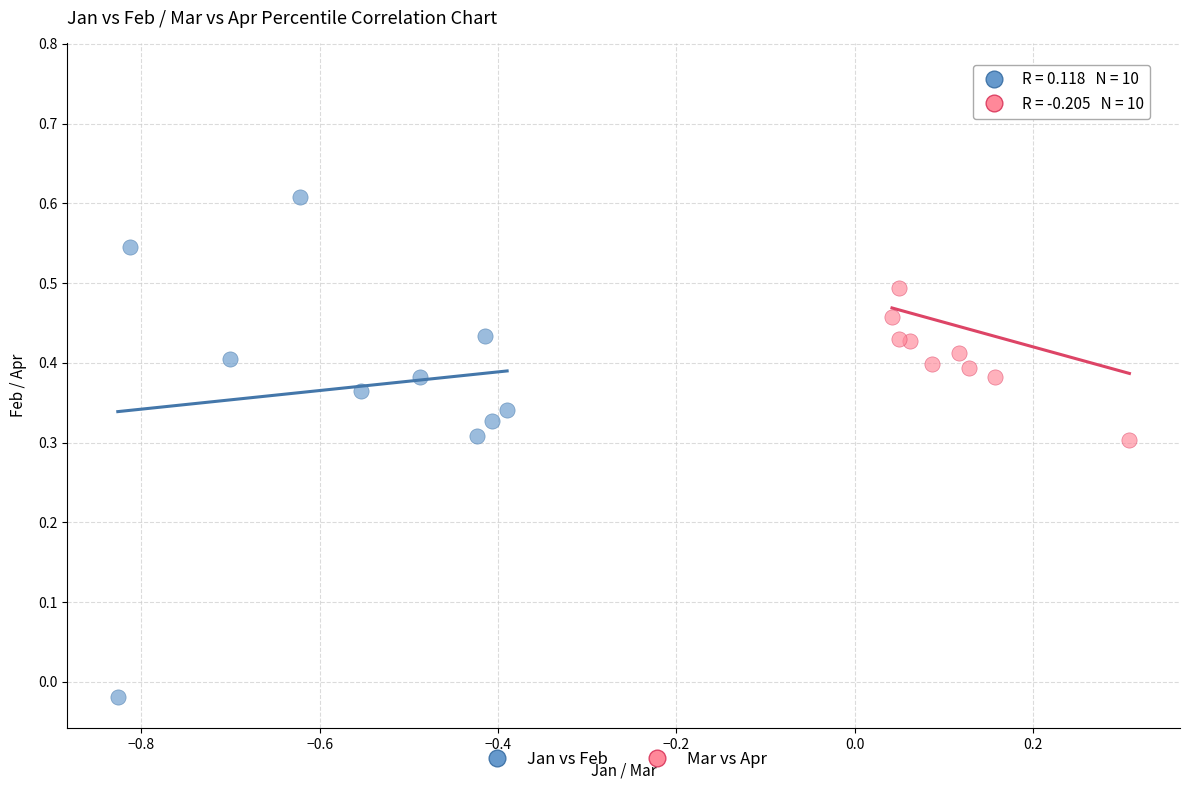

Which series has the largest Y range (max minus min)?

Jan vs Feb